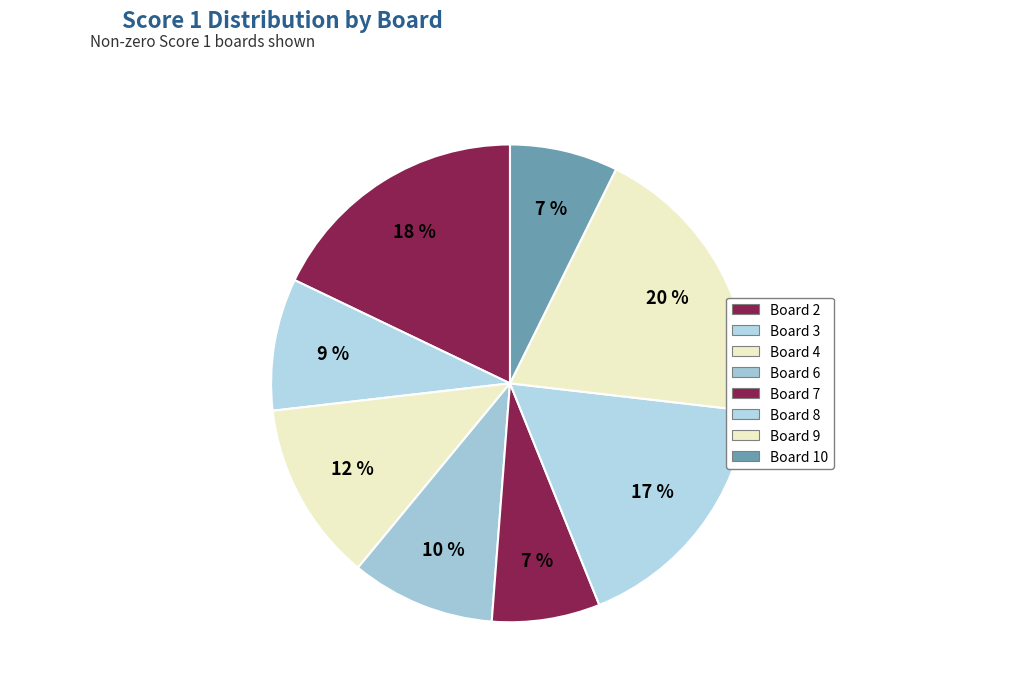

How many segments does this pie chart have?

8